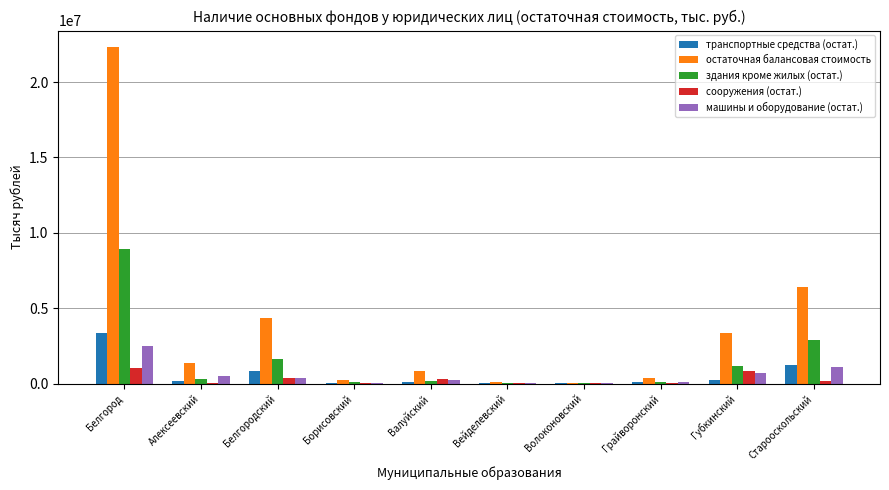

Count the number of categories in the chart.

10